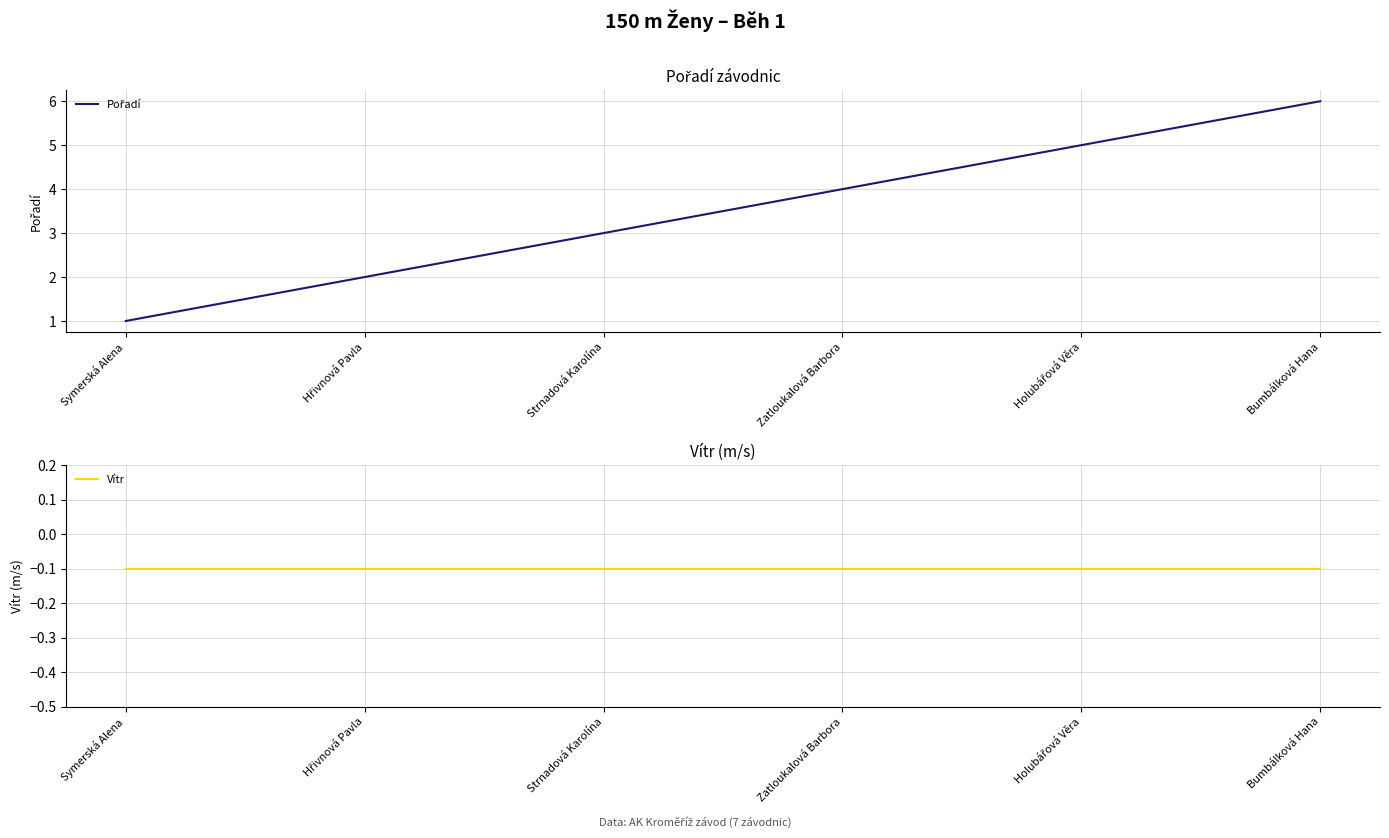

What is the difference between the maximum and minimum values in the Pořadí series?

5.0